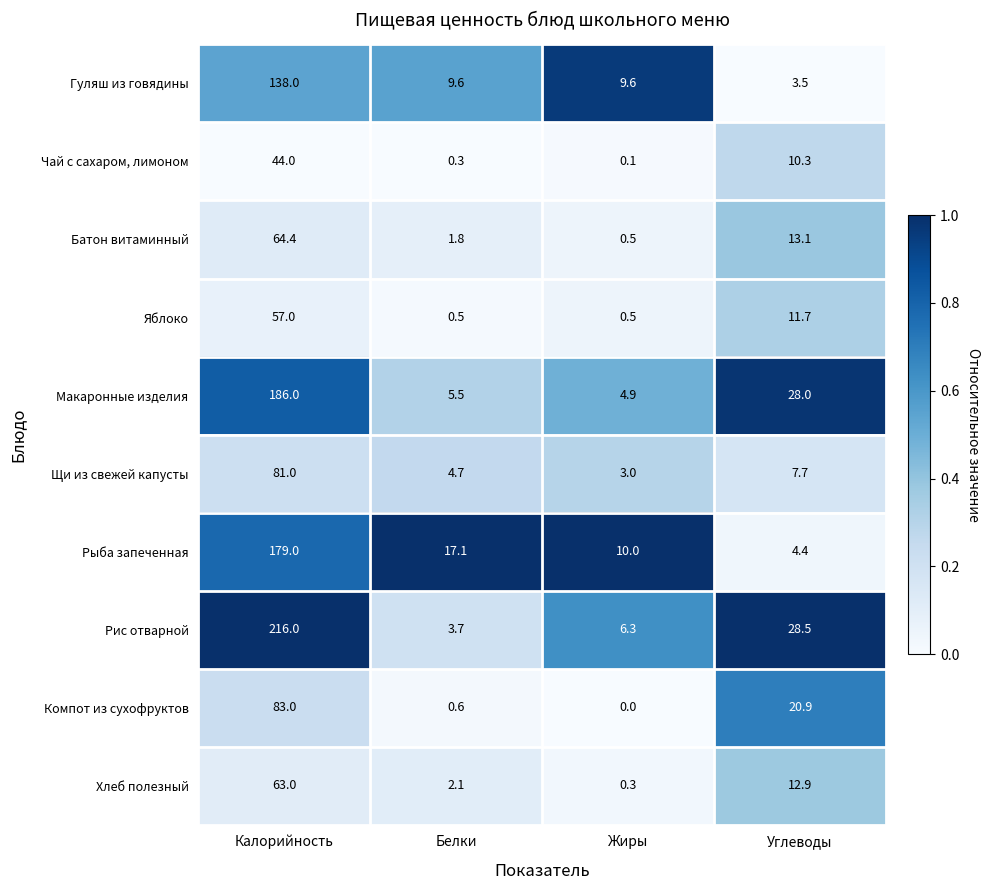

At Углеводы, list the series in order from largest to smallest.

Рис отварной, Макаронные изделия, Компот из сухофруктов, Батон витаминный, Хлеб полезный, Яблоко, Чай с сахаром, лимоном, Щи из свежей капусты, Рыба запеченная, Гуляш из говядины